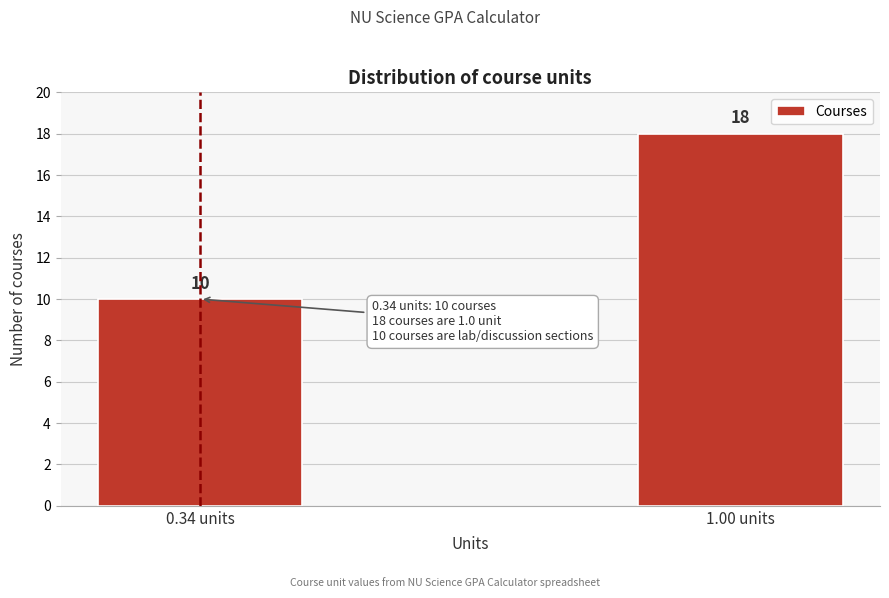

Reading left to right, list all the values displayed in this chart.

10	18